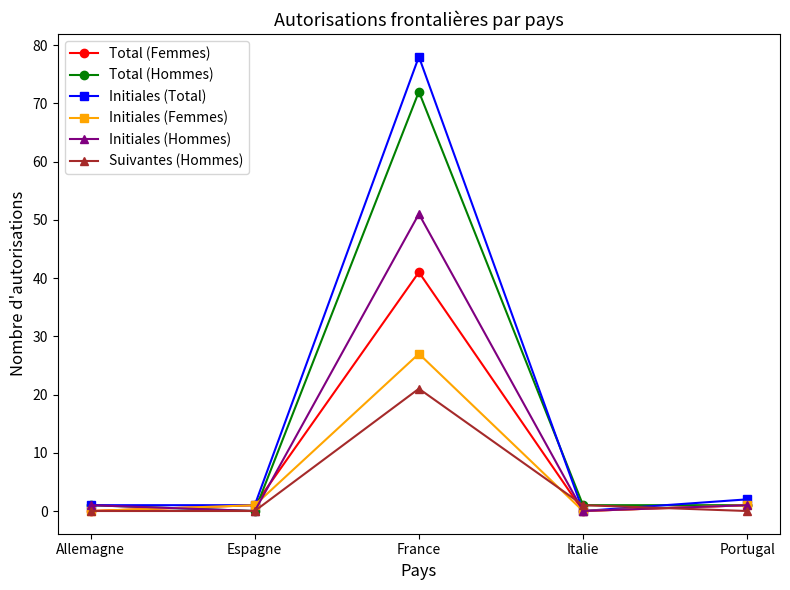

At which category is the sum across all series the highest?

France